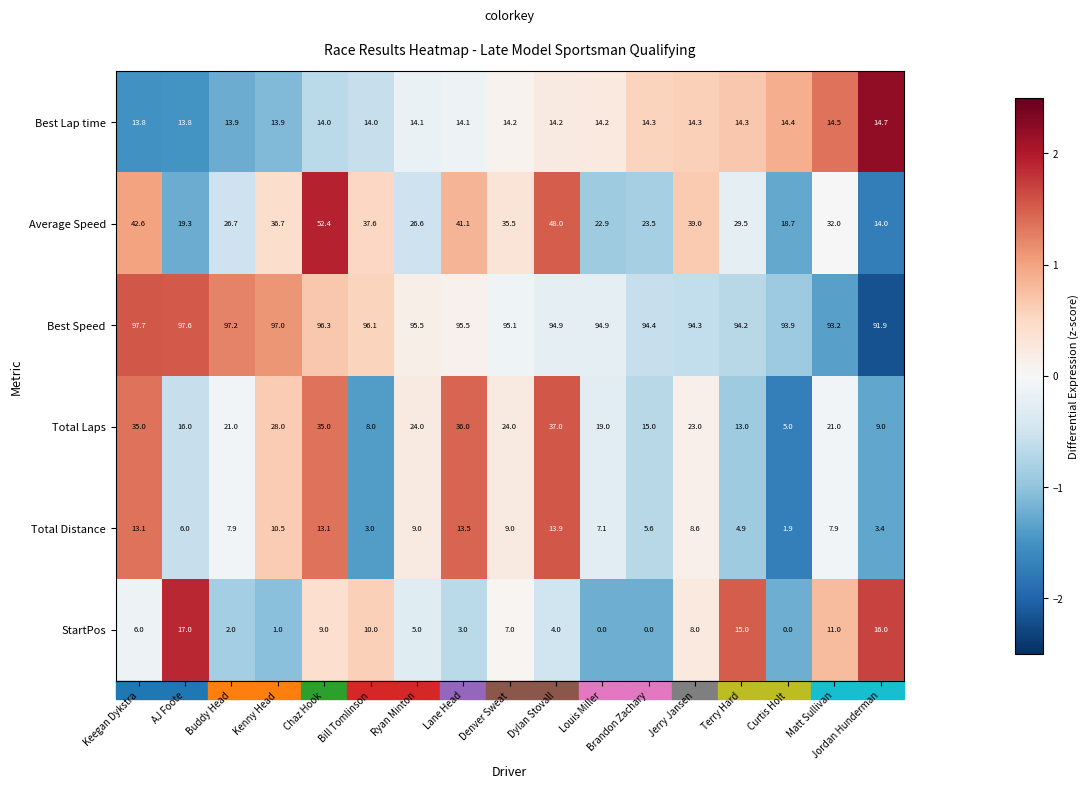

What is the average value of the Total Laps series?

21.7